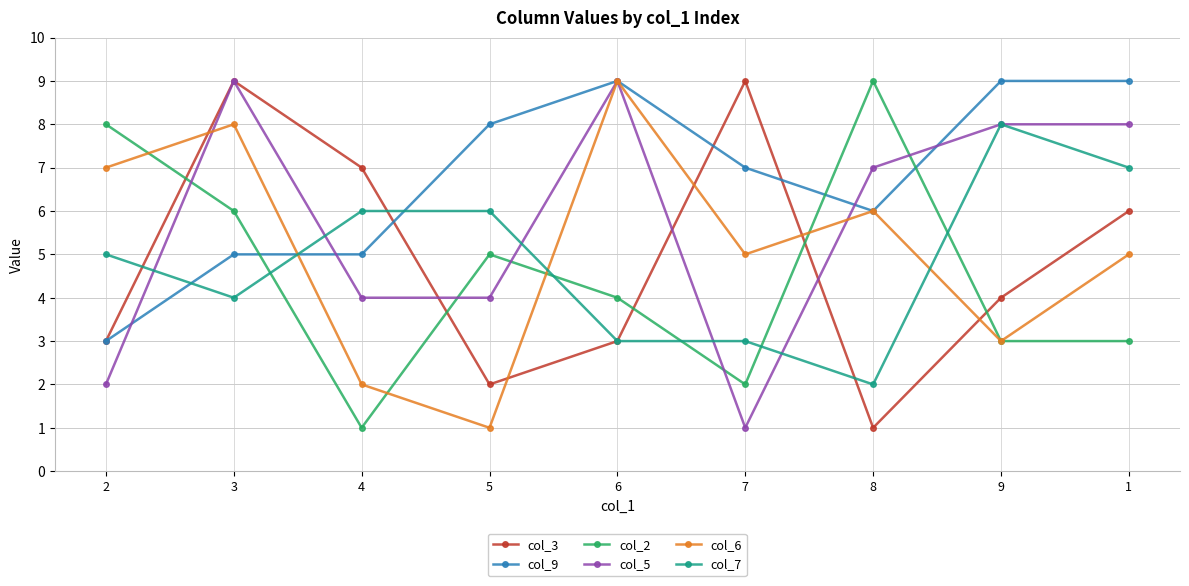

What is the maximum value shown in the chart?

9